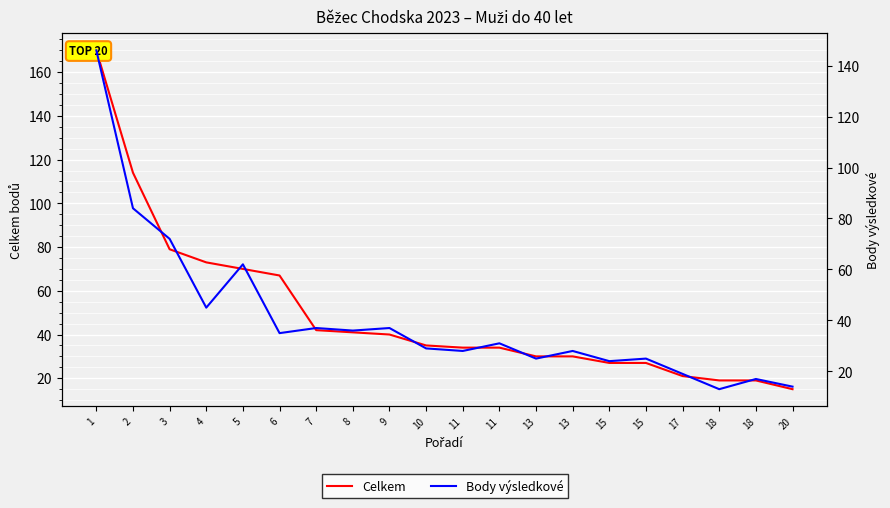

True or false: Celkem and Body výsledkové intersect in this chart.

False